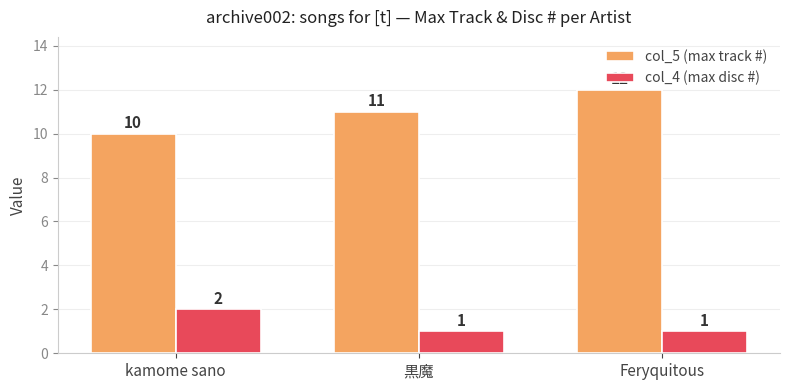

Reading left to right, what are all the values shown in this chart?

col_5 (max track #): 10	11	12
col_4 (max disc #): 2	1	1